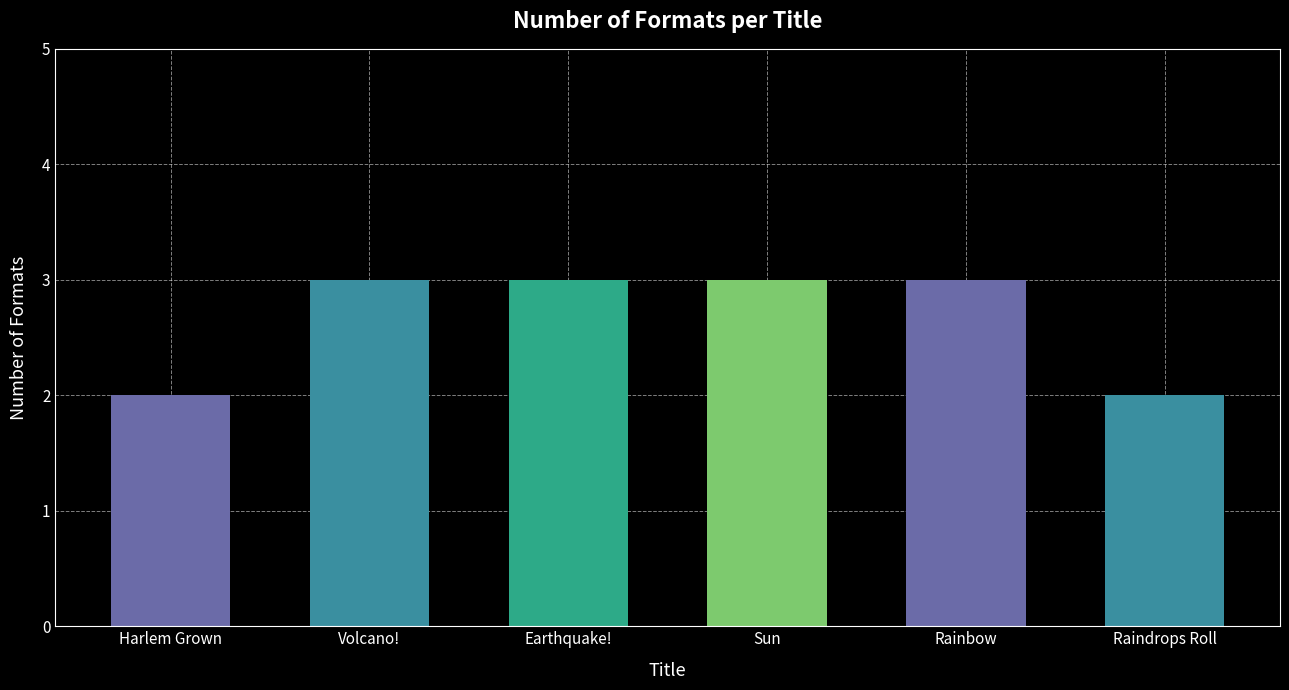

What is the label of the 3rd bar from the left?

Earthquake!